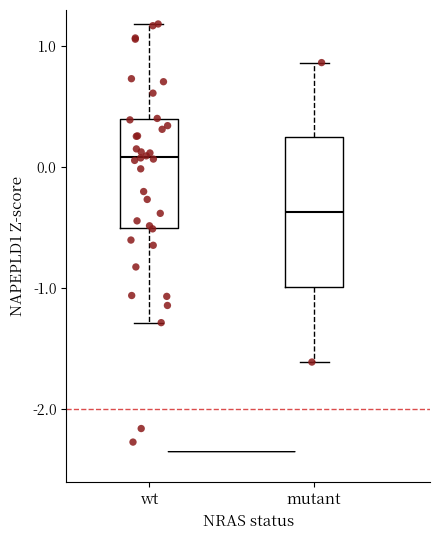

Reading left to right, transcribe this box plot: for each box, give where its median line is, the range the box spans, and where its two whiskers end, as read against the y-axis. The values are not printed on the chart, so give them approximately, as read against the axis.

wt: median 0.1, box -0.5 to 0.4, whiskers -1.3 to 1.2
mutant: median -0.4, box -1.0 to 0.2, whiskers -1.6 to 0.9